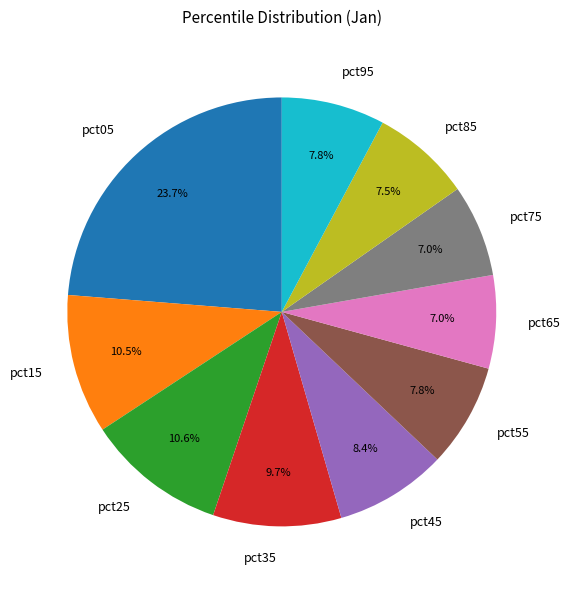

To the nearest percent, what is the difference between the largest and smallest slice percentages?

17%